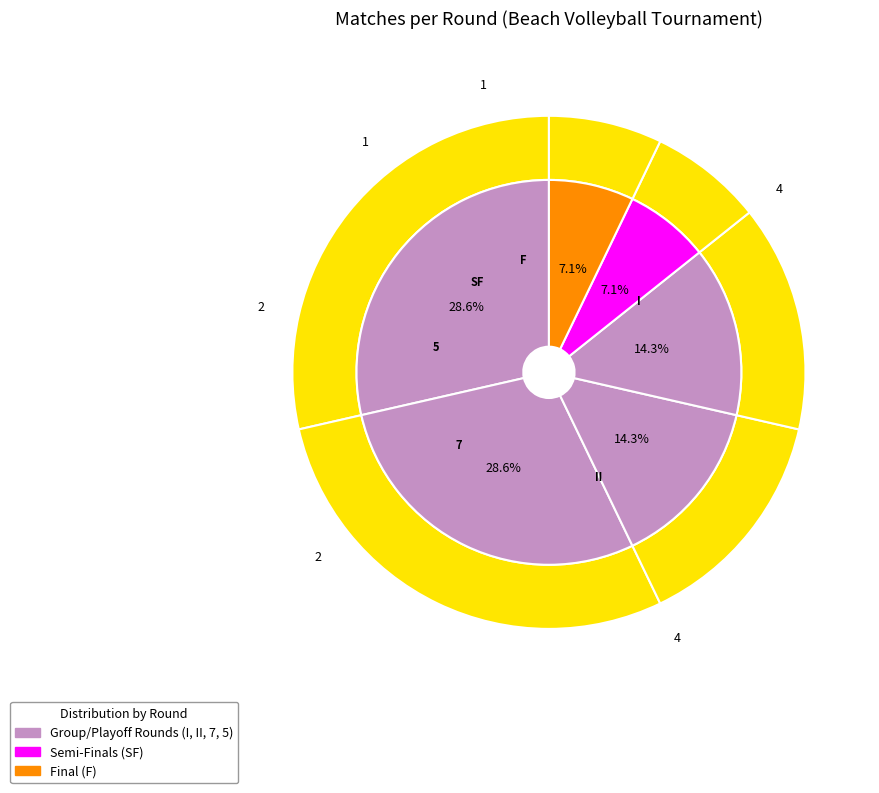

Does II account for over 50% of the chart?

No